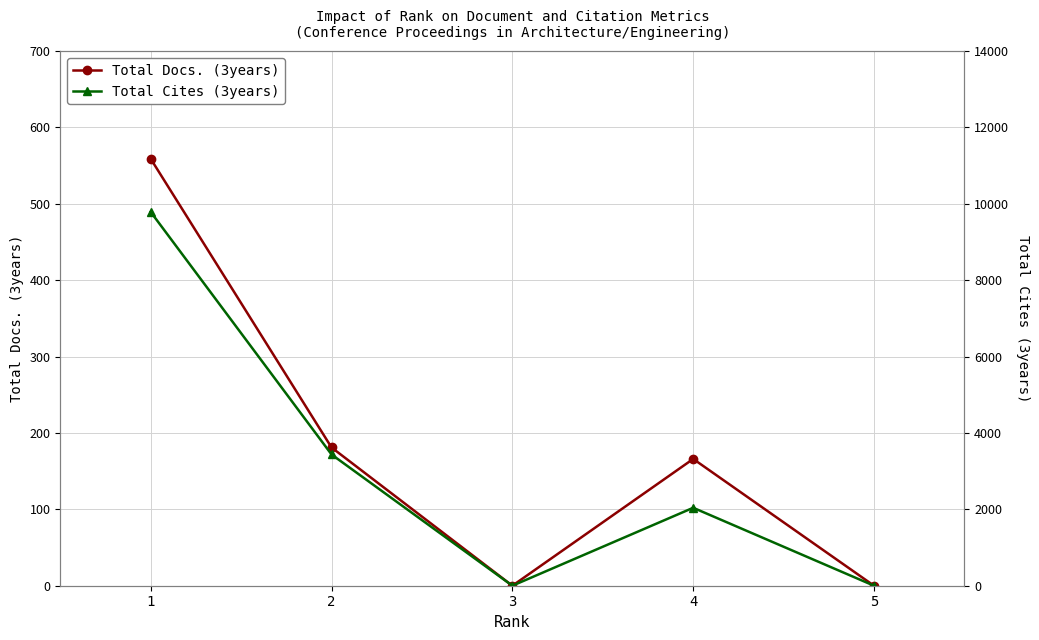

List the series in order of their overall mean, lowest first.

Total Docs. (3years), Total Cites (3years)